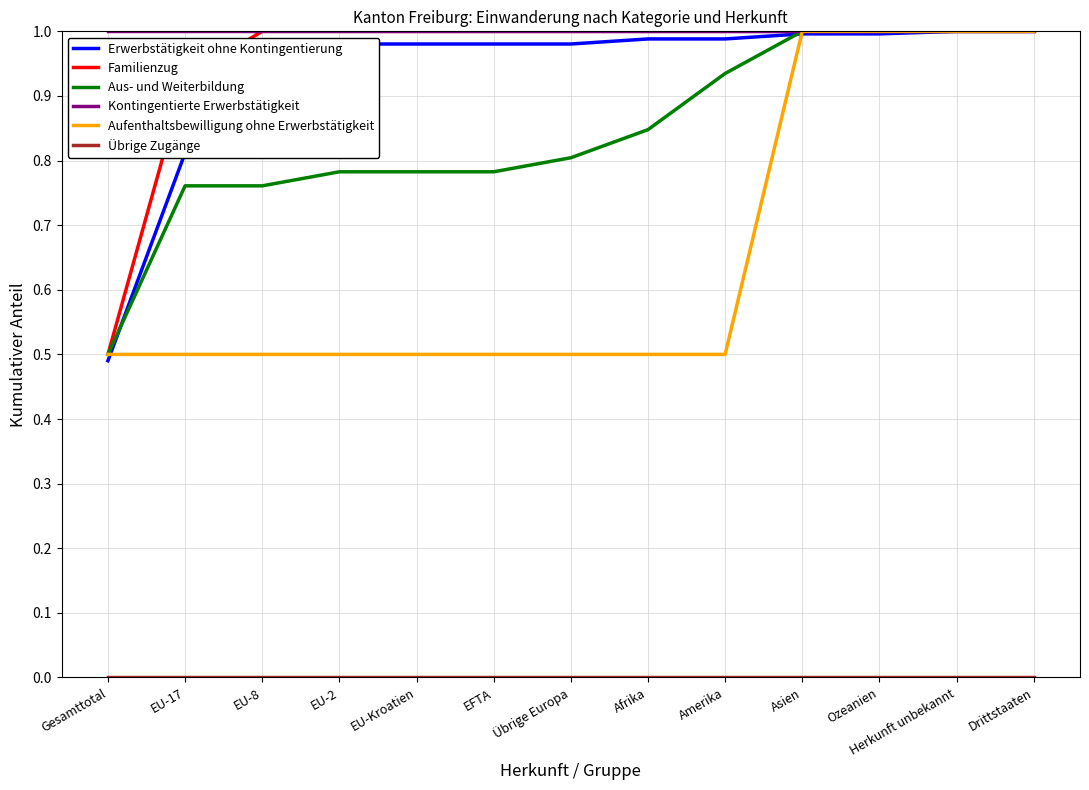

Which series changed the most between Afrika and Asien?

Aufenthaltsbewilligung ohne Erwerbstätigkeit